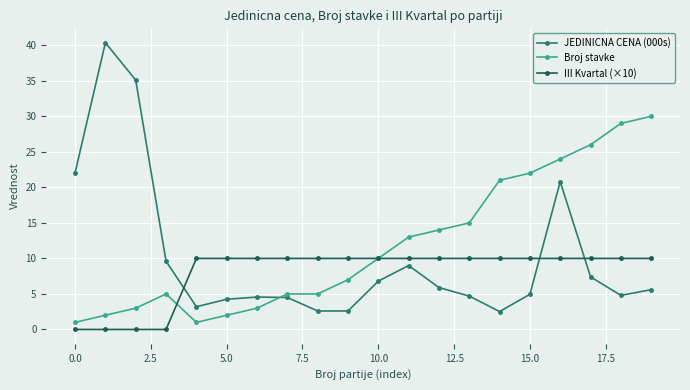

List the series in order of their peak value, highest first.

JEDINICNA CENA (000s), Broj stavke, III Kvartal (×10)